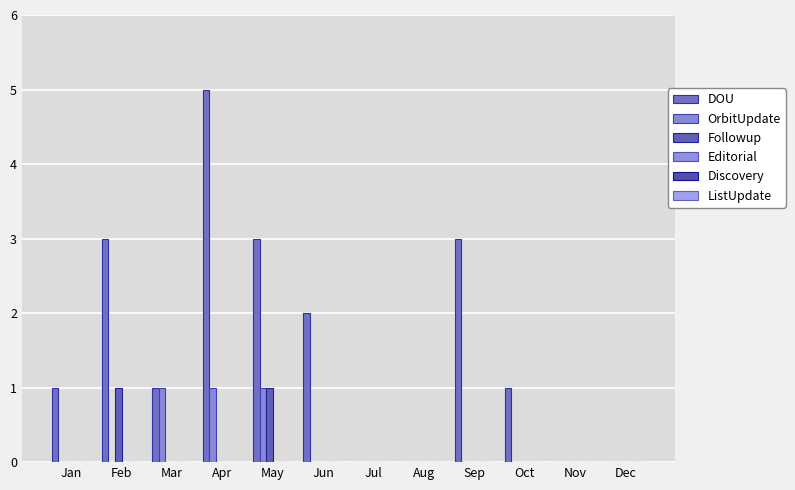

Read the DOU value at Mar.

1